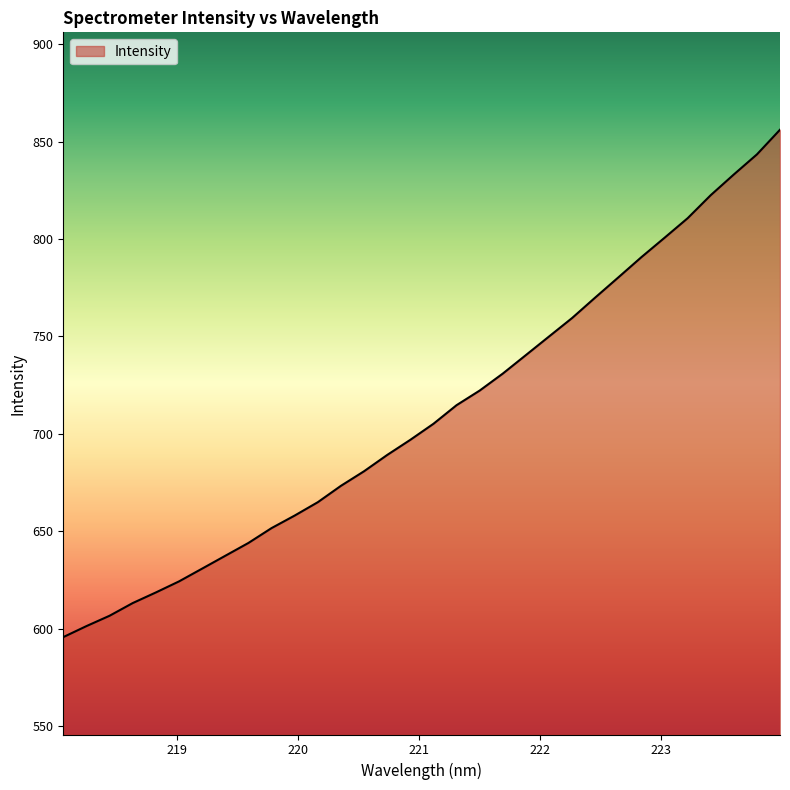

What is the difference between the maximum and minimum values?

260.5